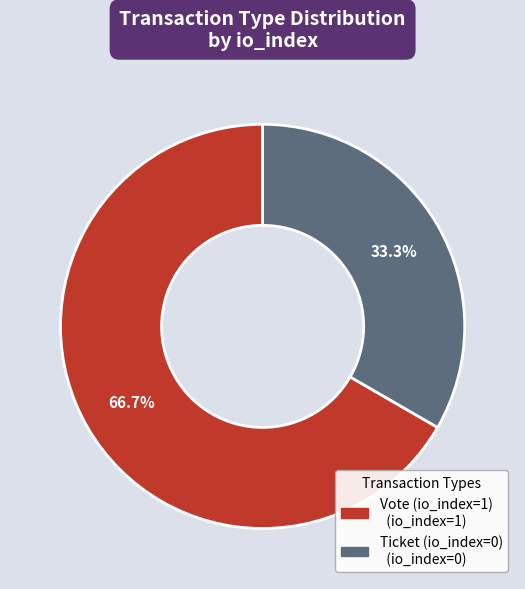

Does Vote (io_index=1) account for over 50% of the chart?

Yes